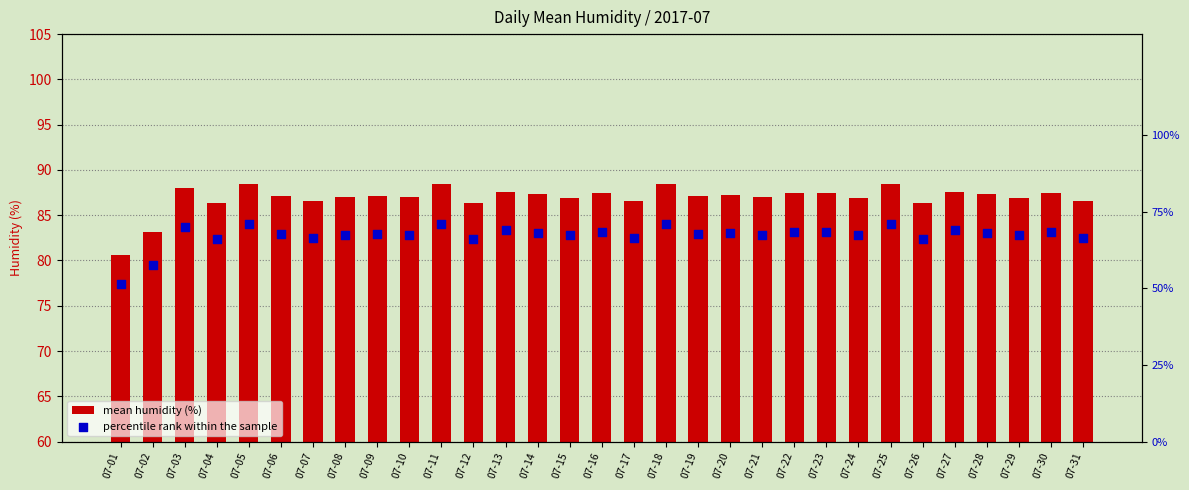

What are all the series names shown in the legend?

mean humidity (%), percentile rank within the sample